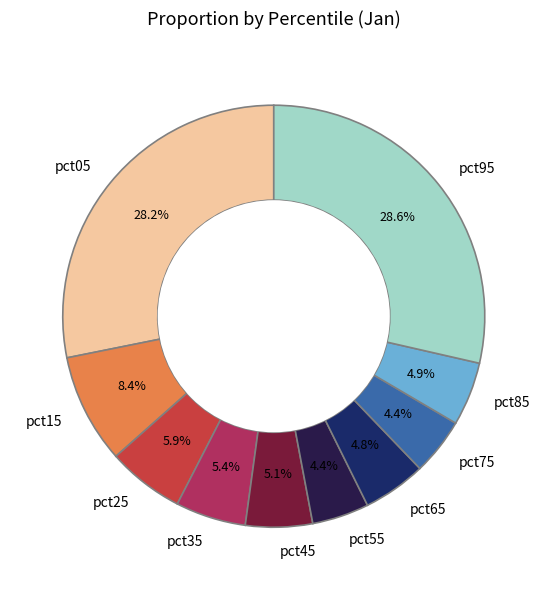

The pct35 slice represents 1% of the pie. True or false?

False